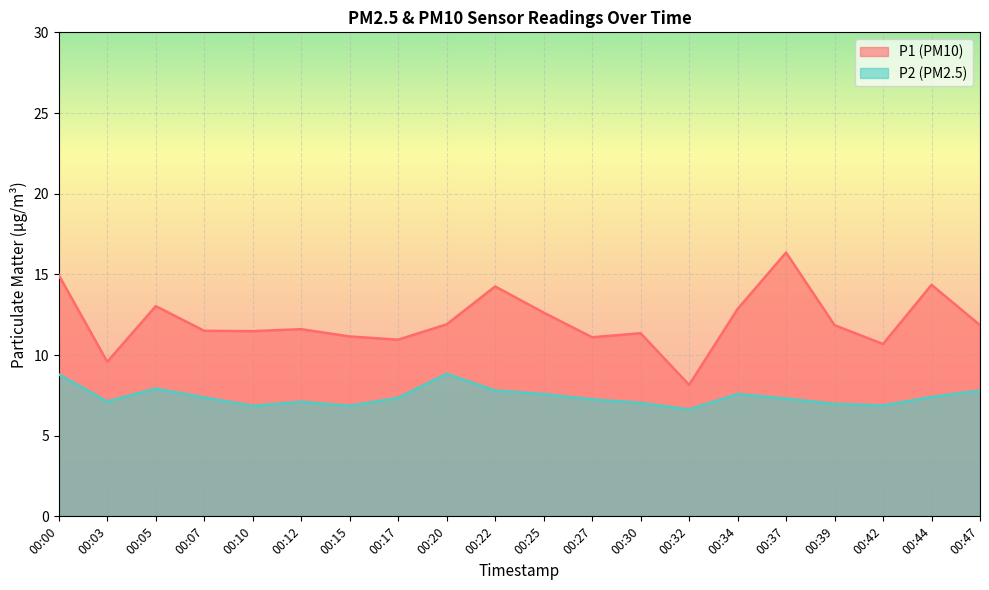

Between 00:32 and 00:42, which is larger?

00:42